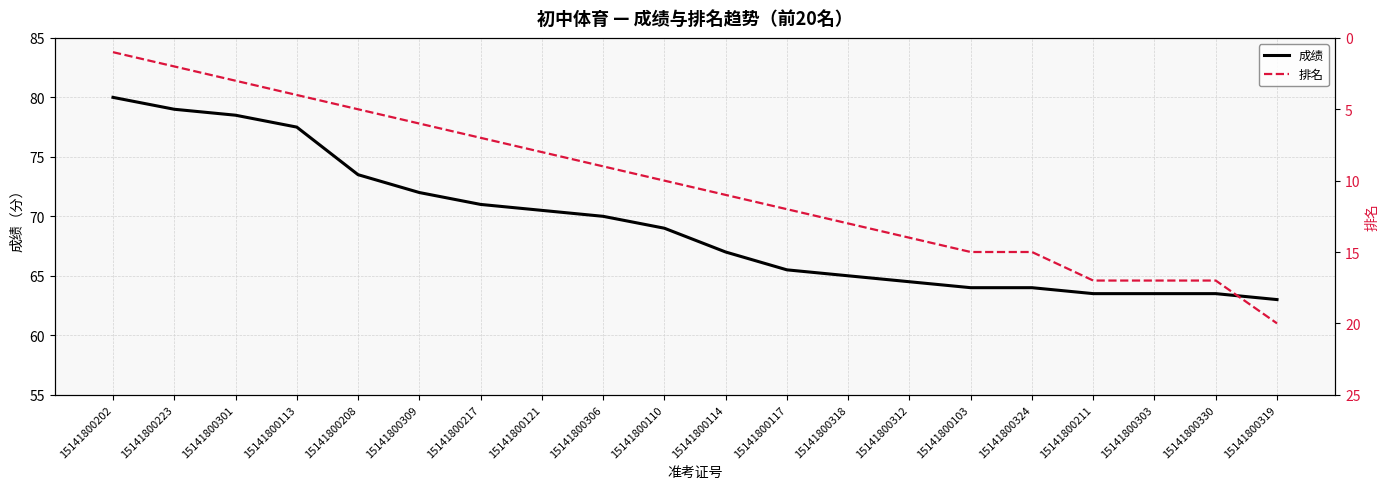

What is the label of the 4th point from the right?

15141800211